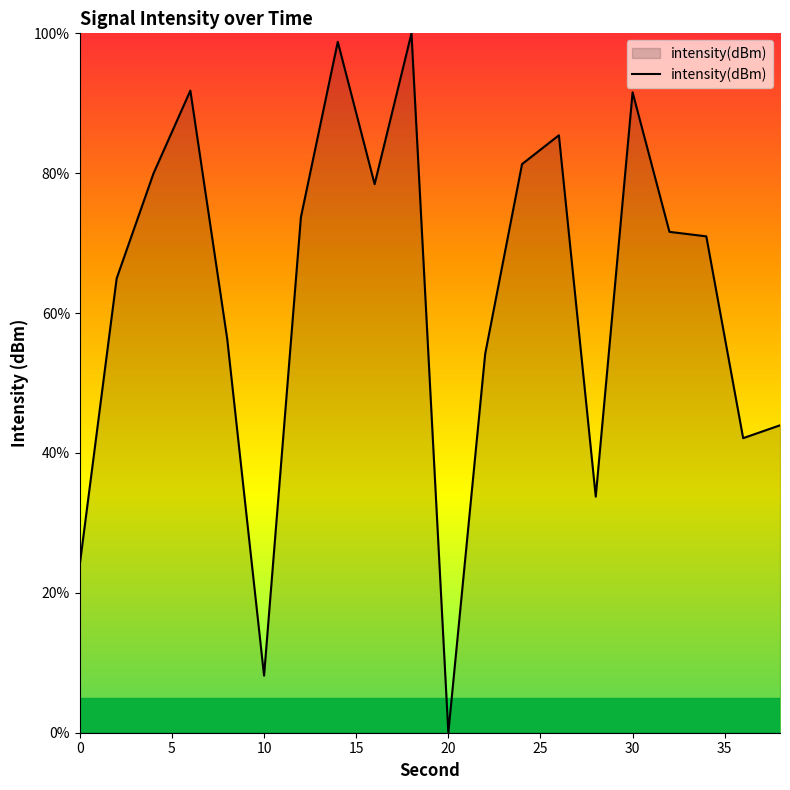

What is the maximum value shown in the chart?

100.0